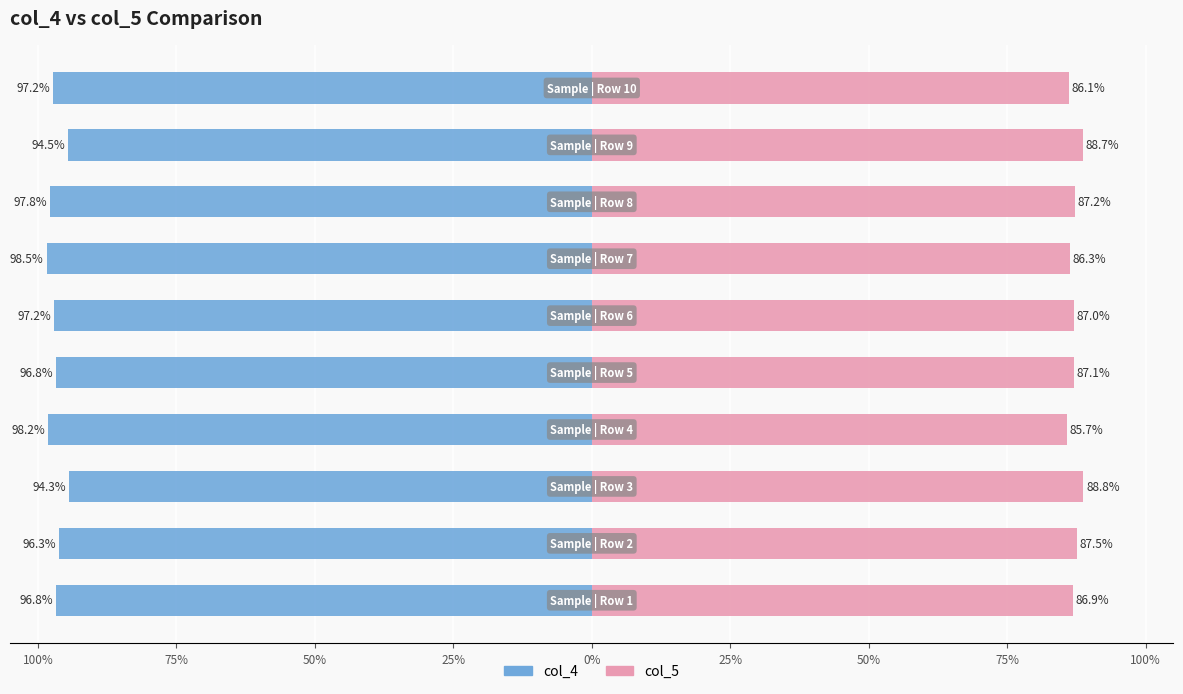

The value of col_4 at 50% is -139.2. True or false?

False